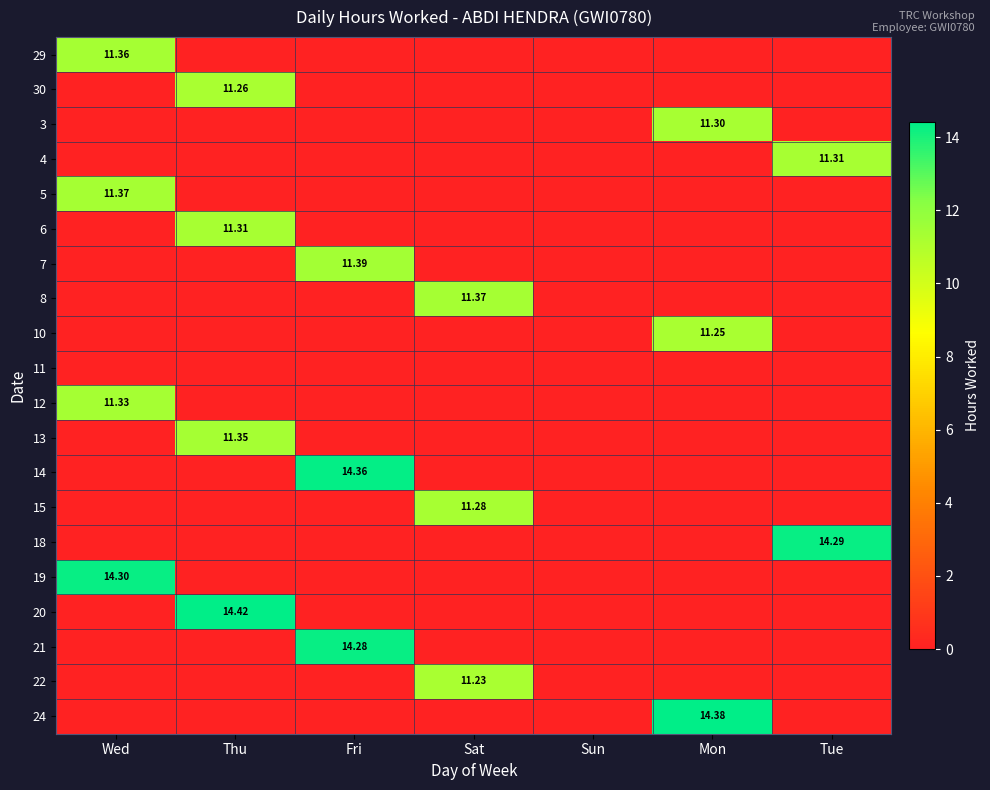

The 14 series shows 0.0 at Sun. True or false?

True